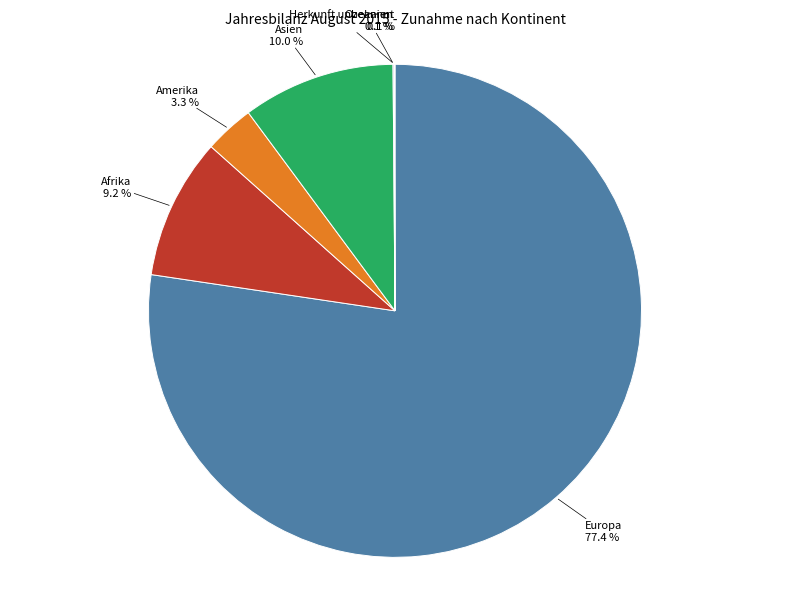

What portion of the pie excludes Amerika?

96.7%